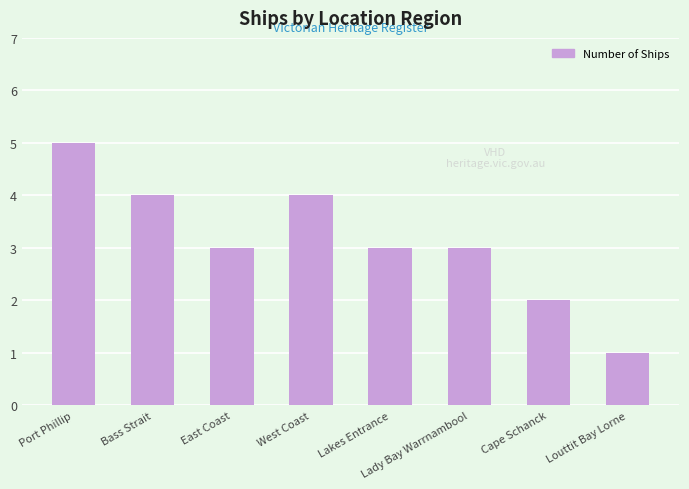

Where does the data first go above 3?

Port Phillip